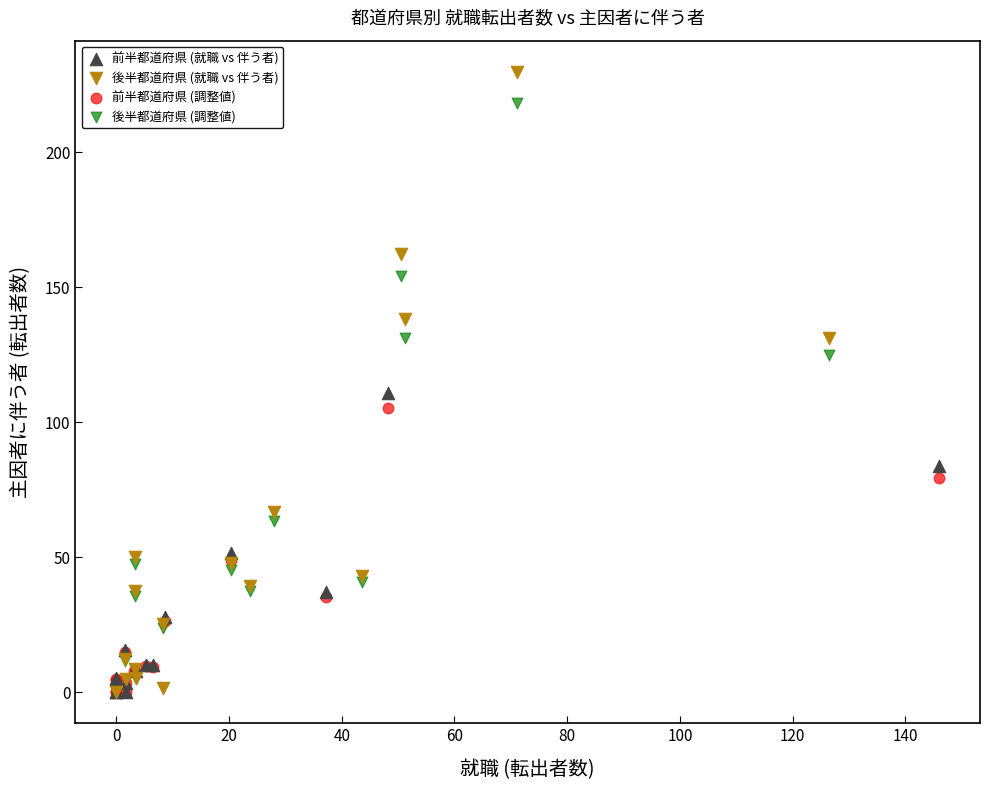

Which series has the largest Y range (max minus min)?

後半都道府県 (就職 vs 伴う者)